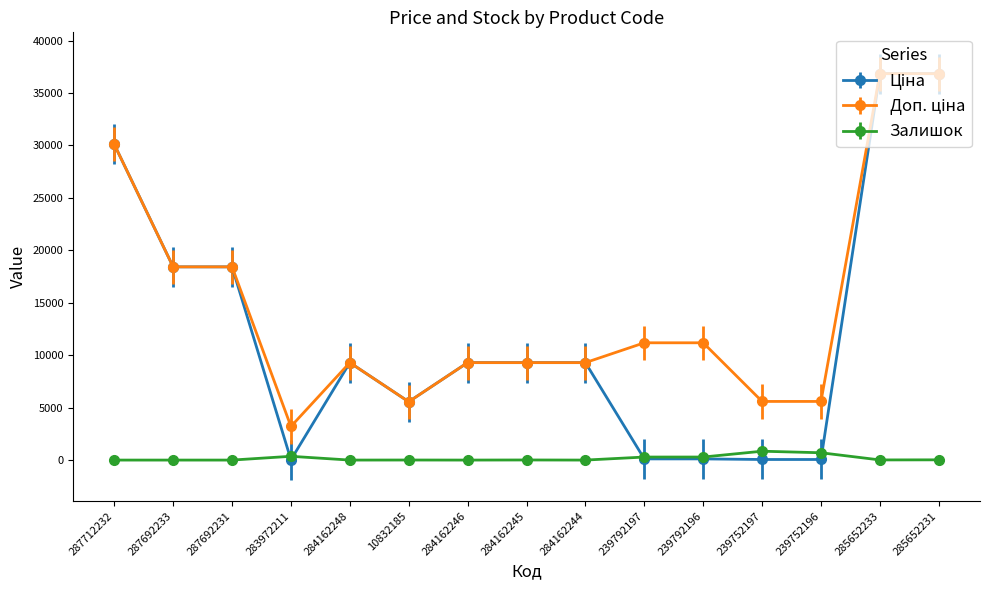

Read the Залишок value at 239792196.

290.0